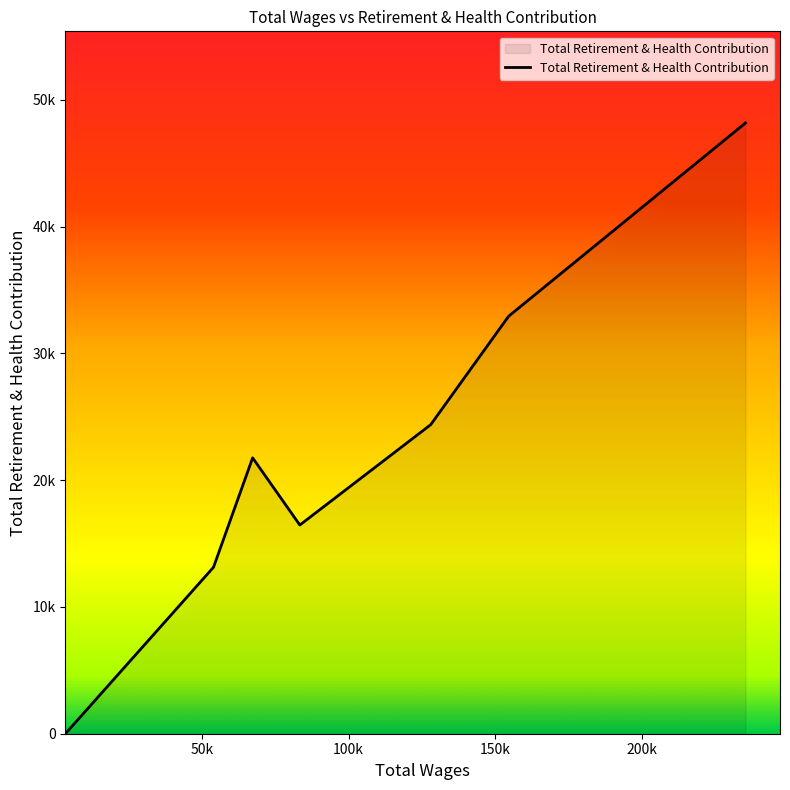

Does the chart have visible grid lines?

No